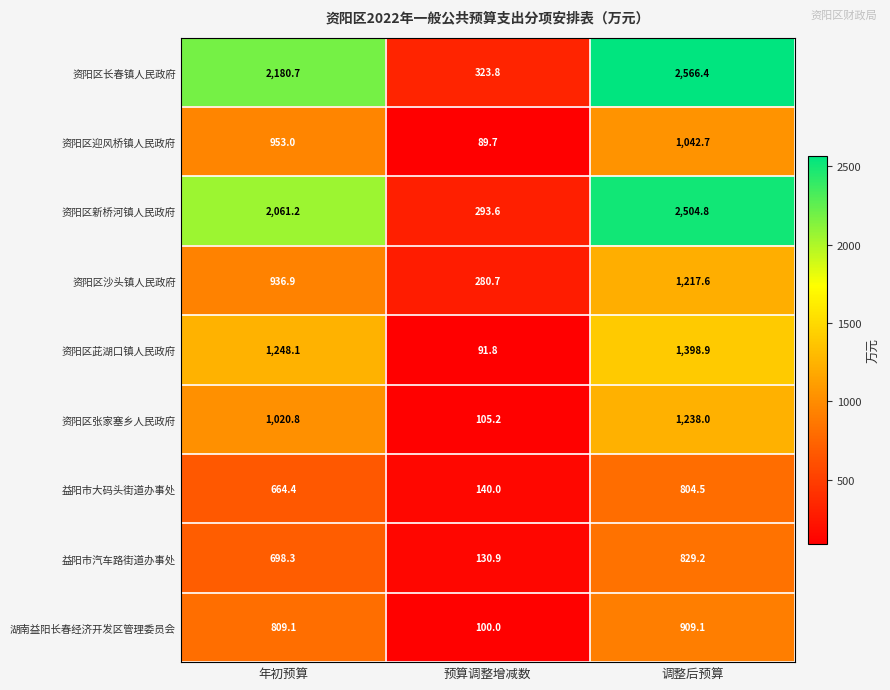

Which series has the largest range (max minus min)?

资阳区长春镇人民政府